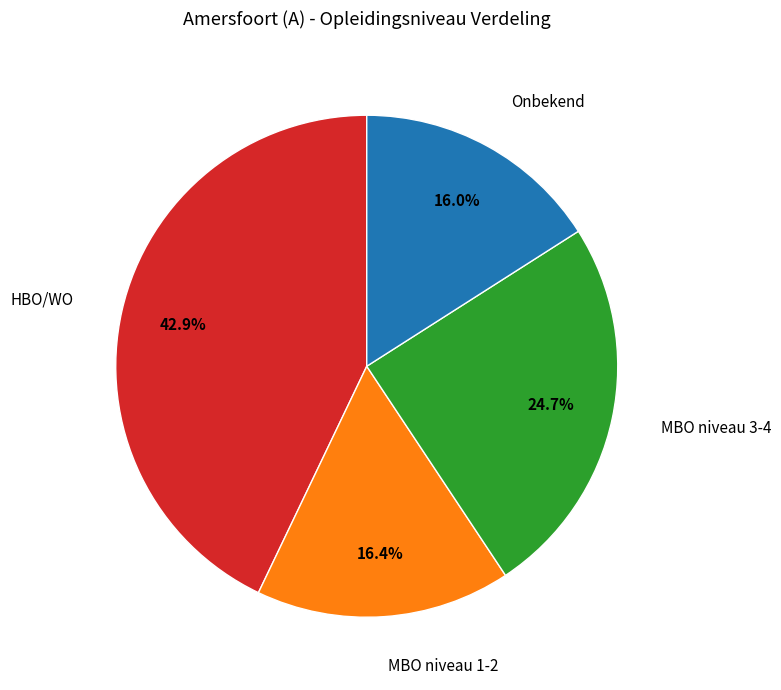

What percentage is NOT represented by MBO niveau 1-2?

83.6%